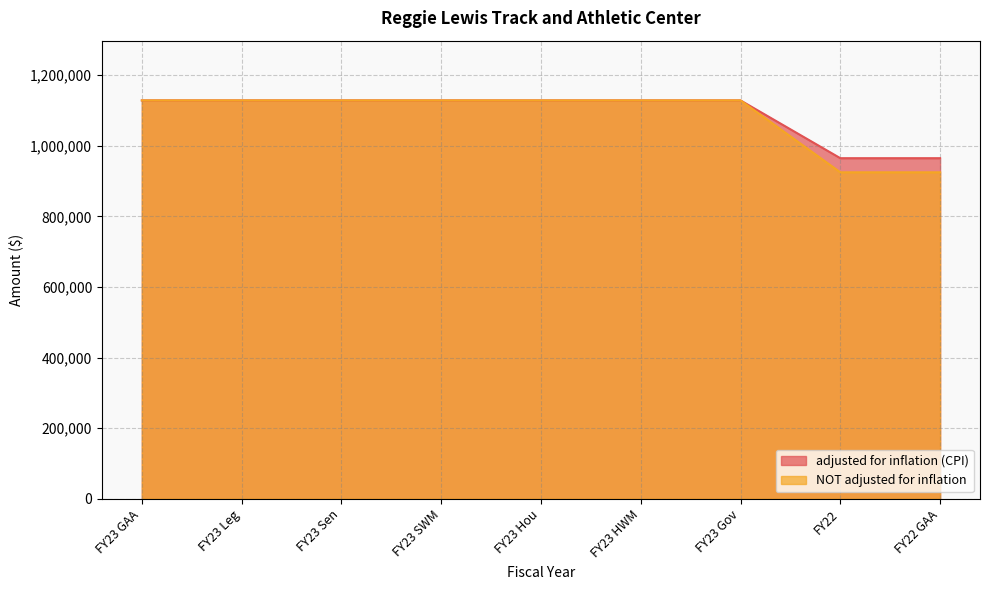

Reading right to left, list all the values displayed in this chart.

adjusted for inflation (CPI): 965017	965017	1128694	1128694	1128694	1128694	1128694	1128694	1128694
NOT adjusted for inflation: 925000	925000	1128694	1128694	1128694	1128694	1128694	1128694	1128694